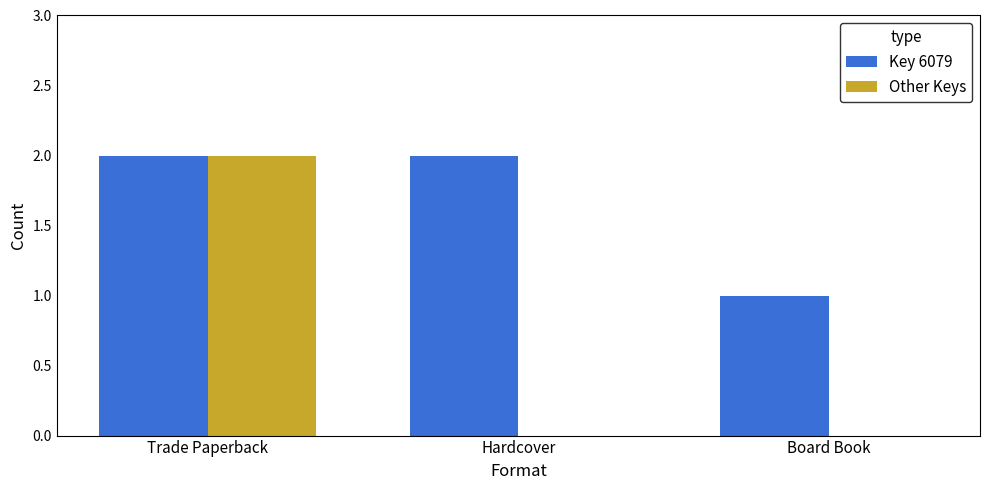

Is the value of Key 6079 at Hardcover greater than the value of Other Keys at Board Book?

Yes